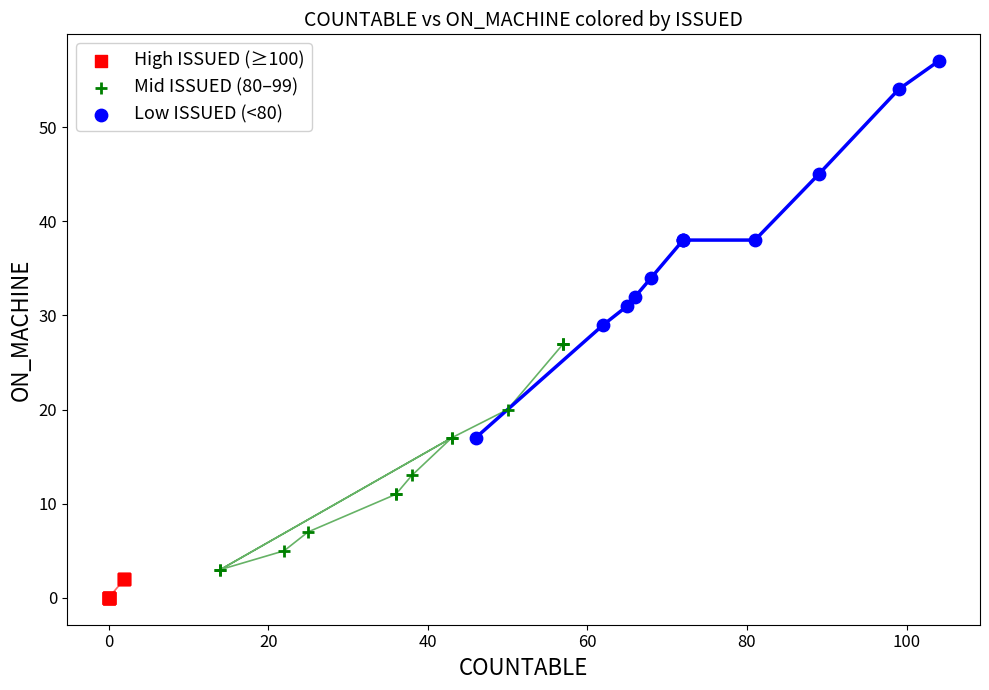

Which series reaches the minimum Y coordinate?

High ISSUED (≥100)